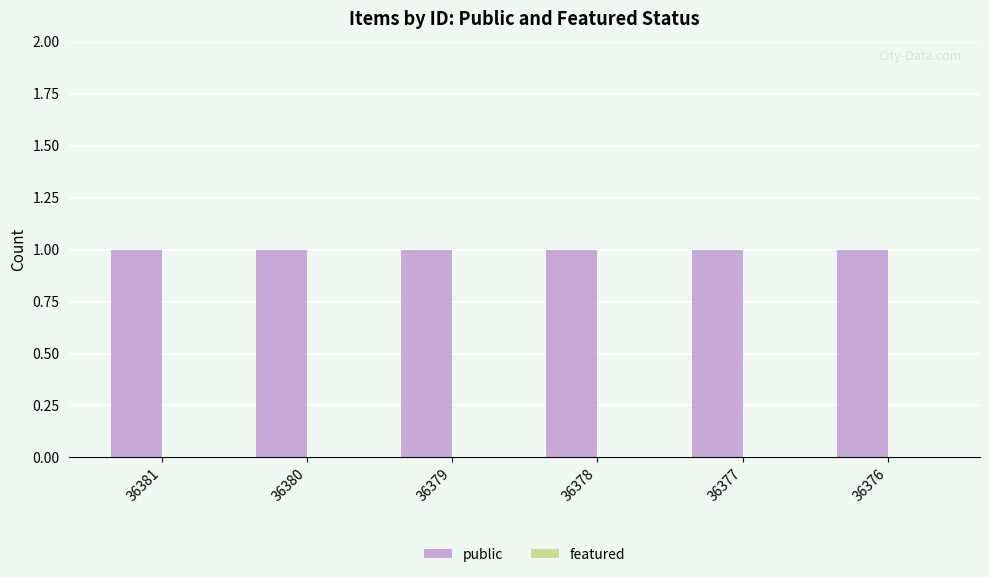

How many bars are there in each group?

2